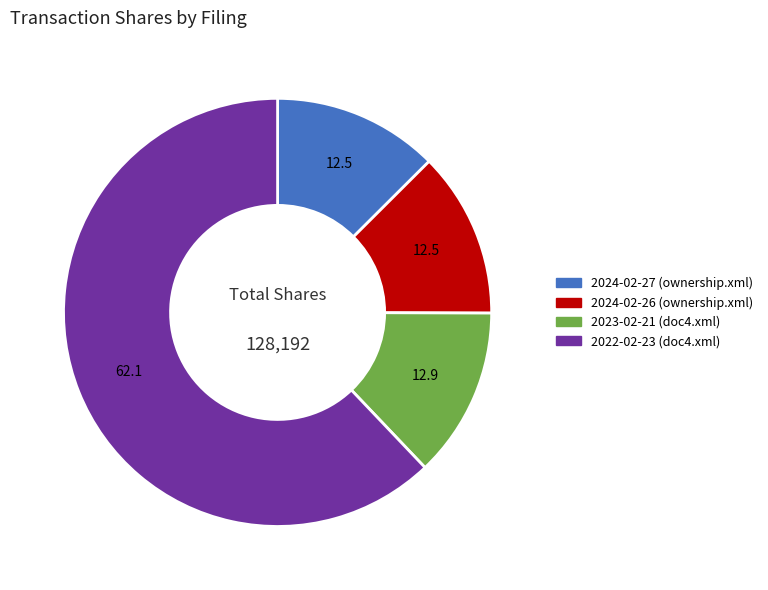

Combined, do 2022-02-23 (doc4.xml) and 2024-02-27 (ownership.xml) account for over 50%?

Yes